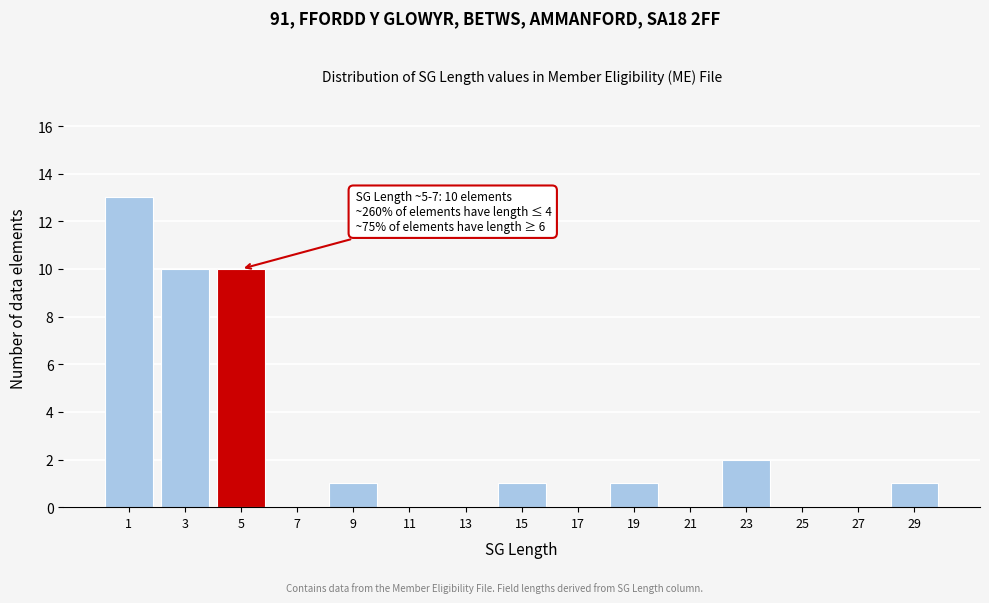

Reading left to right, transcribe all the data shown in this chart.

1=13	3=10	5=10	7=0	9=1	11=0	13=0	15=1	17=0	19=1	21=0	23=2	25=0	27=0	29=1